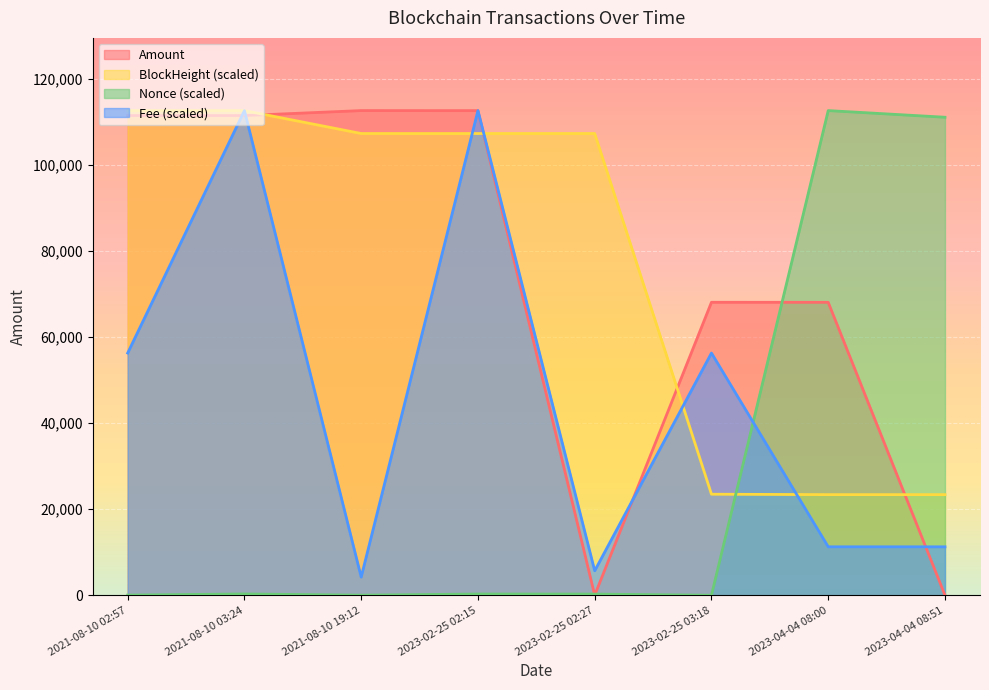

How many lines are shown in the chart?

4